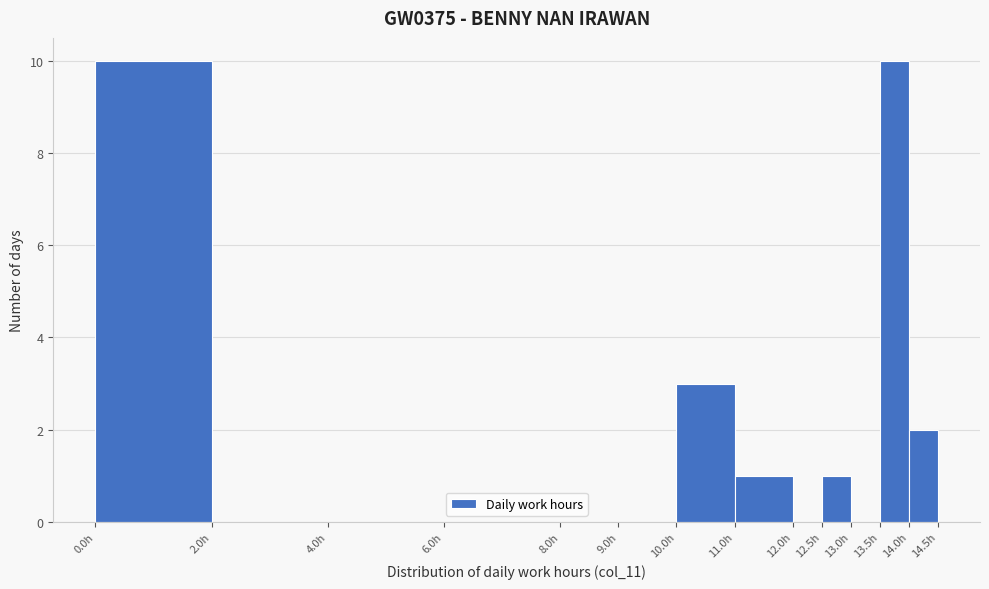

Reading left to right, list every bar in this chart as the range it spans on the x-axis followed by its height. The values are not printed on the chart, so give them approximately, as read against the axis.

0.0 to 2.0: 10
2.0 to 4.0: 0
4.0 to 6.0: 0
6.0 to 8.0: 0
8.0 to 9.0: 0
9.0 to 10.0: 0
10.0 to 11.0: 3
11.0 to 12.0: 1
12.0 to 12.5: 0
12.5 to 13.0: 1
13.0 to 13.5: 0
13.5 to 14.0: 10
14.0 to 14.5: 2